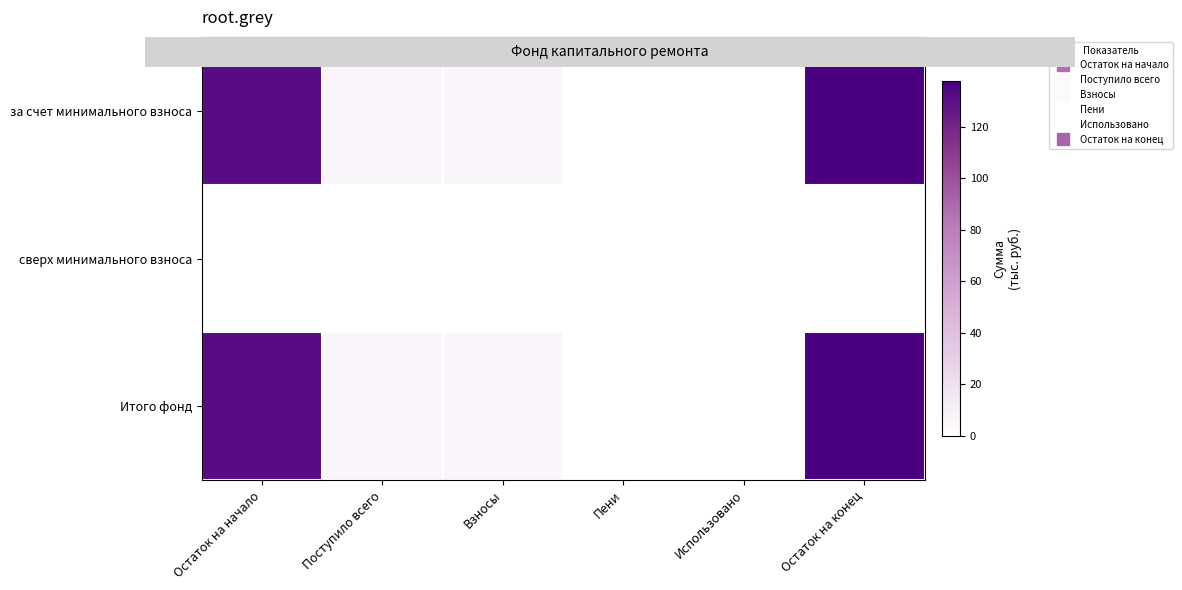

Between Пени and Остаток на конец, which is larger?

Остаток на конец